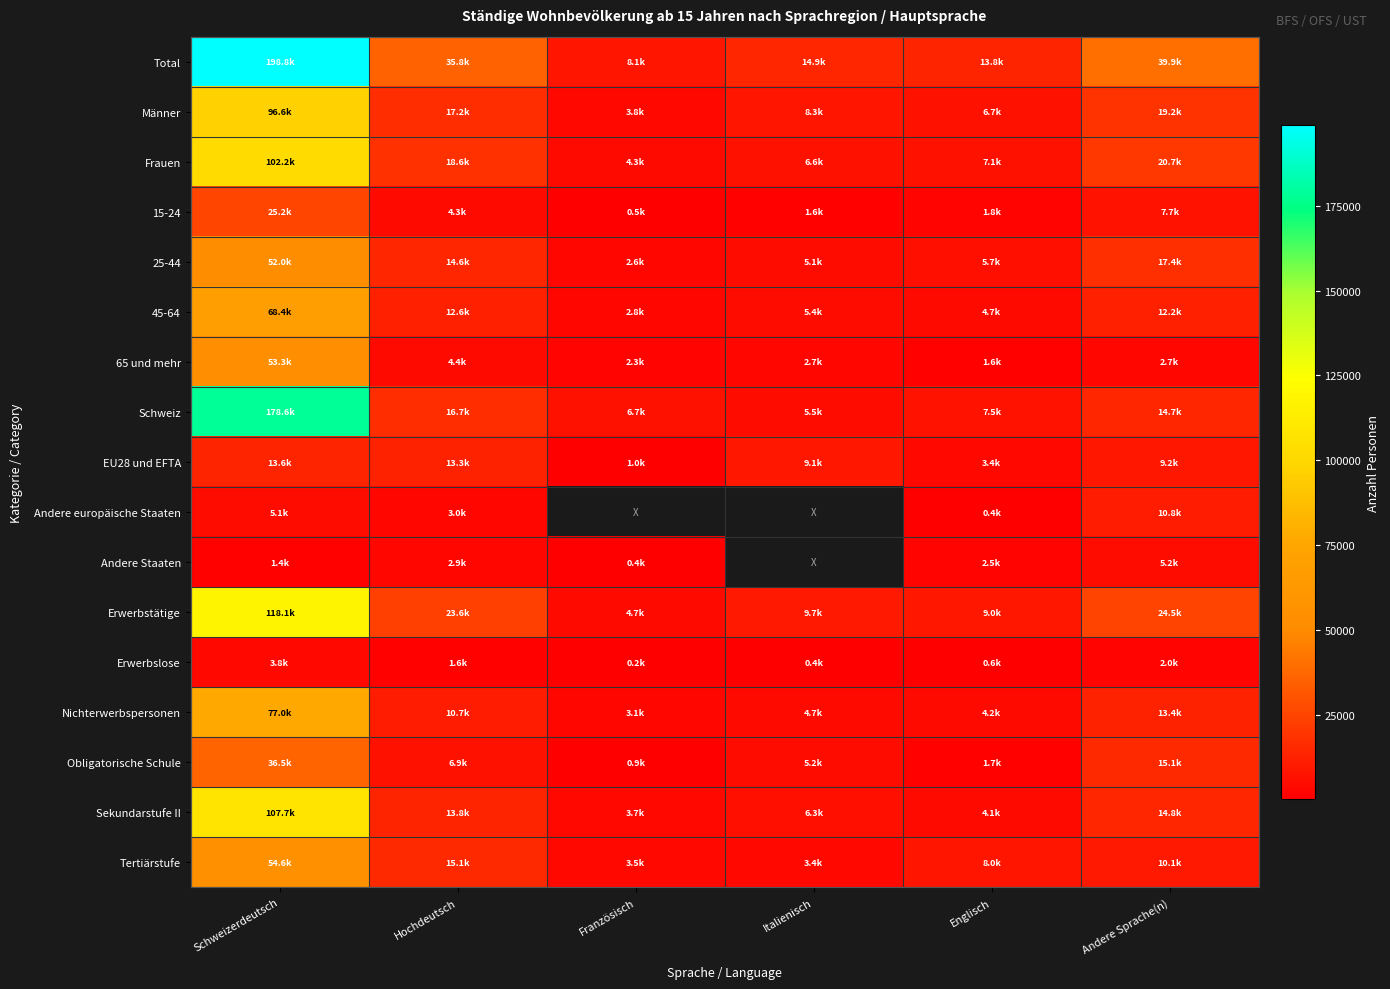

At which category is the sum across all series the highest?

Schweizerdeutsch